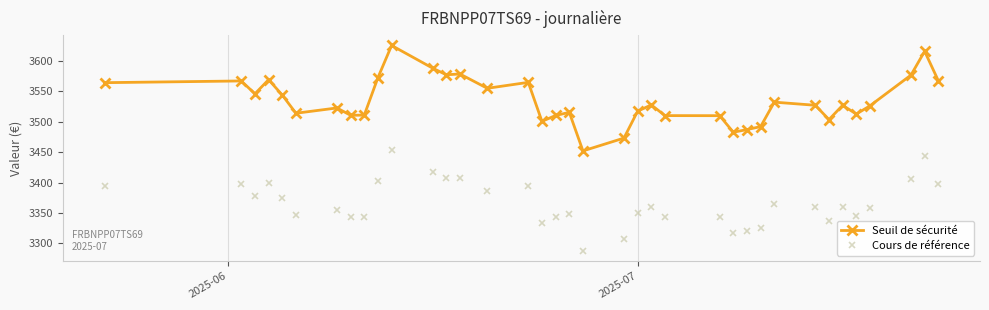

How many lines are shown in the chart?

2